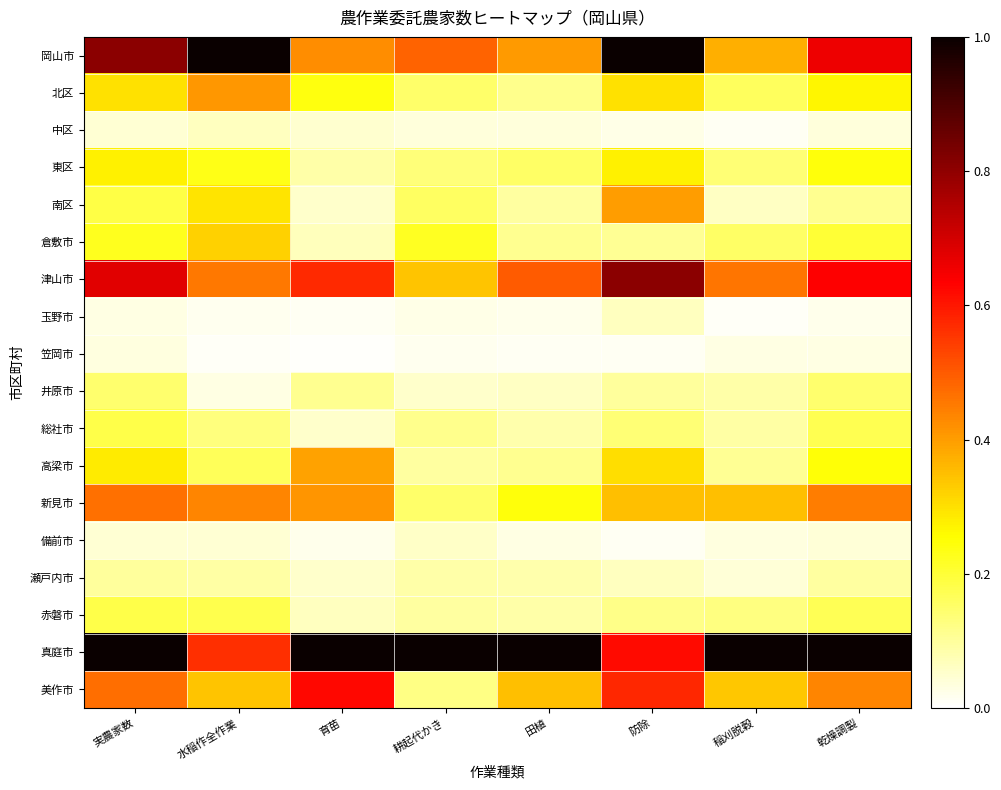

At which category is the sum across all series the highest?

実農家数